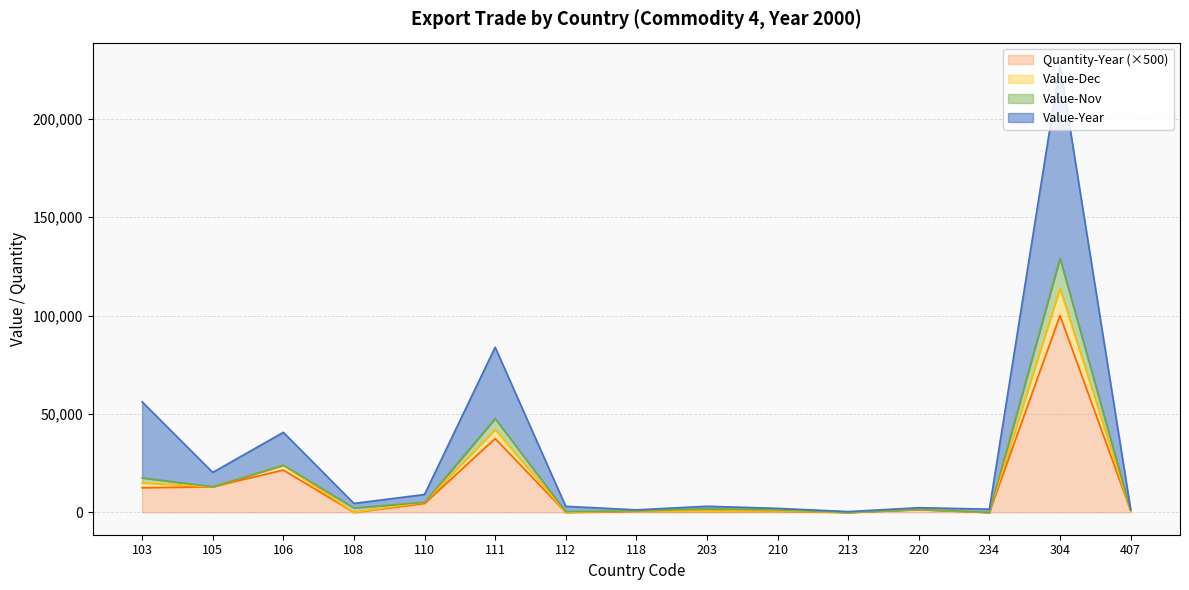

Between 407 and 108, which is larger?

108